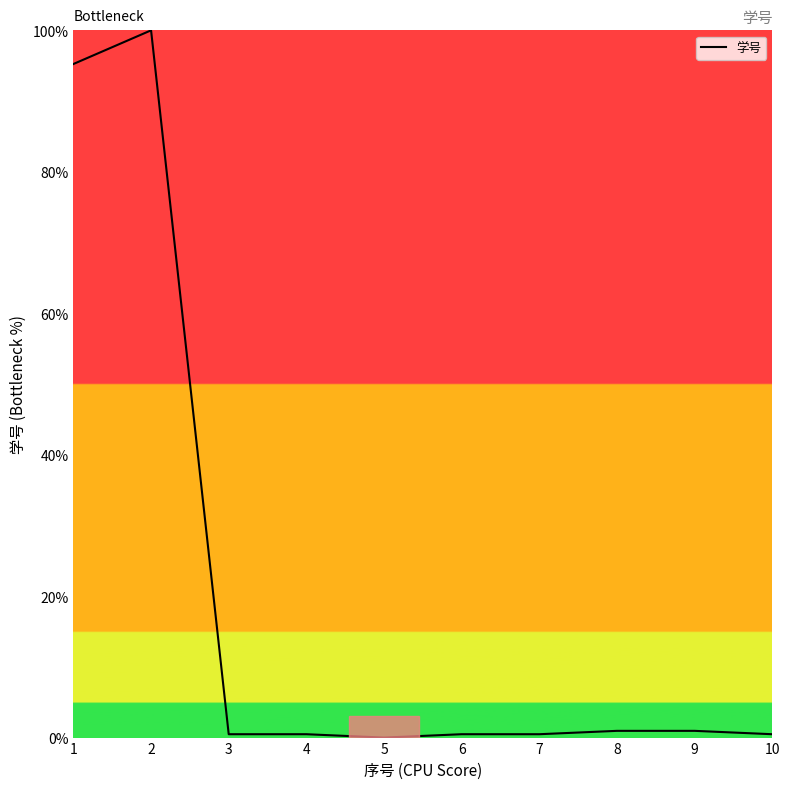

Is this an area chart (filled region under the line)?

No